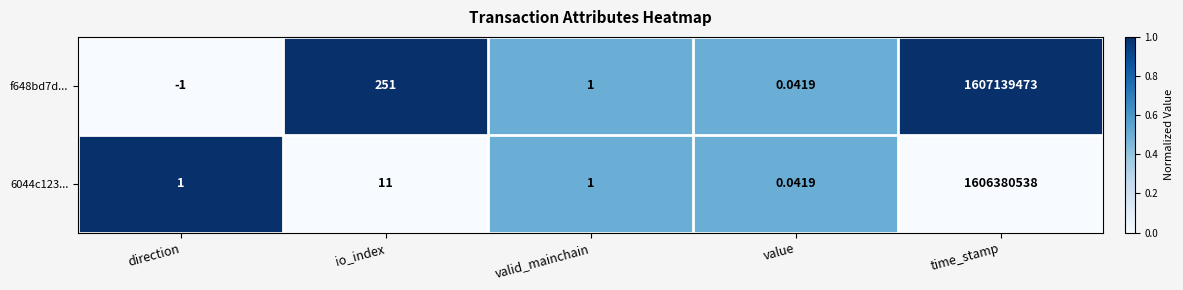

How many negative values does the f648bd7d... series have?

1